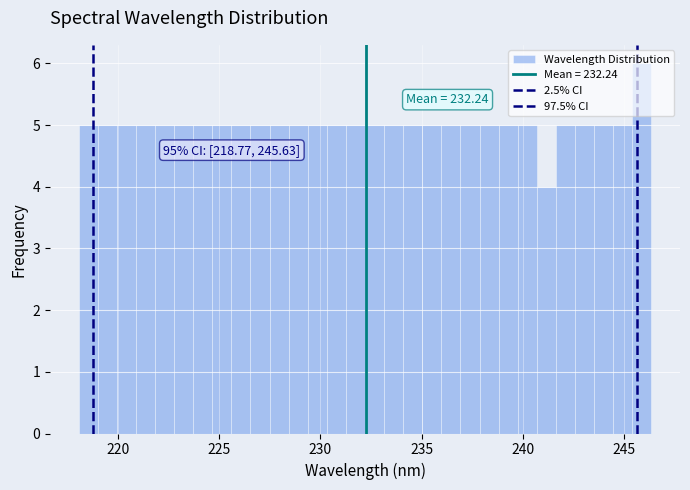

Read against the x-axis, roughly where is the centre of the tallest bar?

246.0